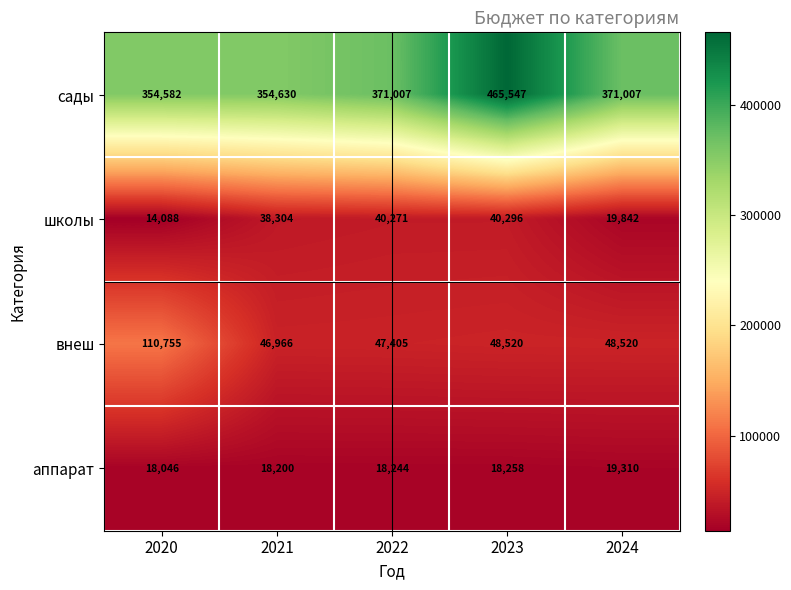

What is the average value of the школы series?

30560